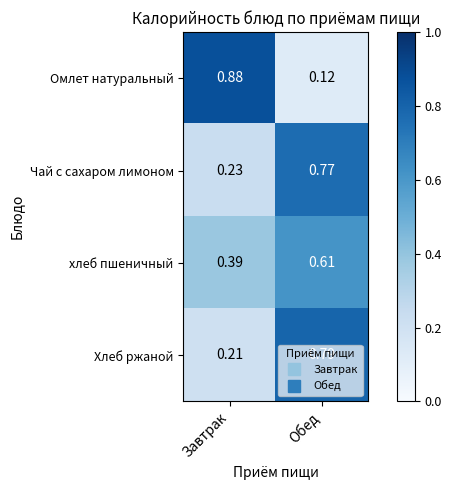

Which category has the lowest value across all series?

Обед